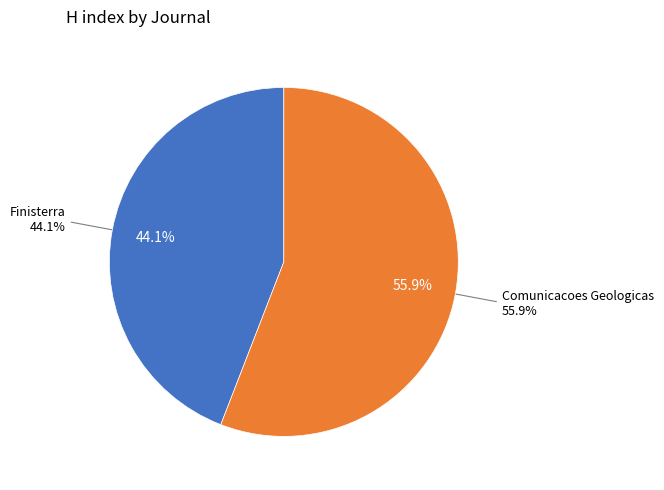

Which has a higher value, Comunicacoes Geologicas or Finisterra?

Comunicacoes Geologicas